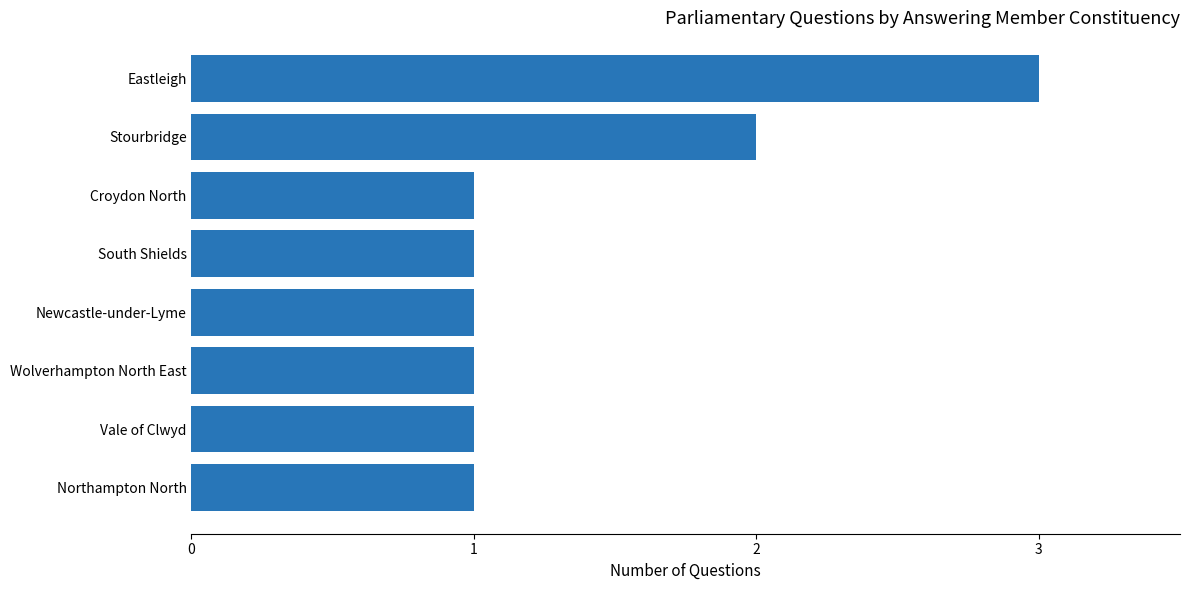

Reading bottom to top, what are all the values shown in this chart?

Northampton North=1	Vale of Clwyd=1	Wolverhampton North East=1	Newcastle-under-Lyme=1	South Shields=1	Croydon North=1	Stourbridge=2	Eastleigh=3